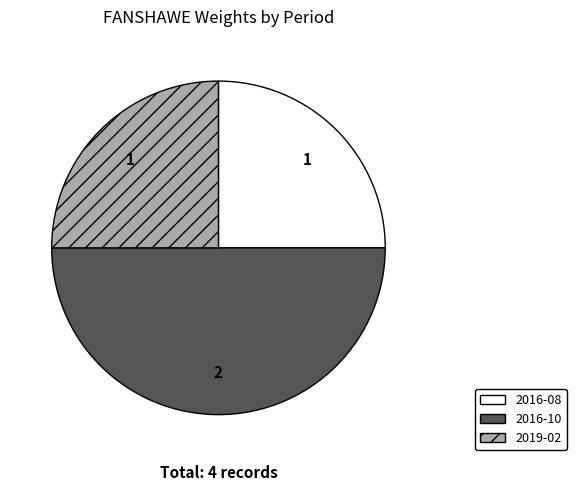

Between 2016-10 and 2016-08, which is larger?

2016-10